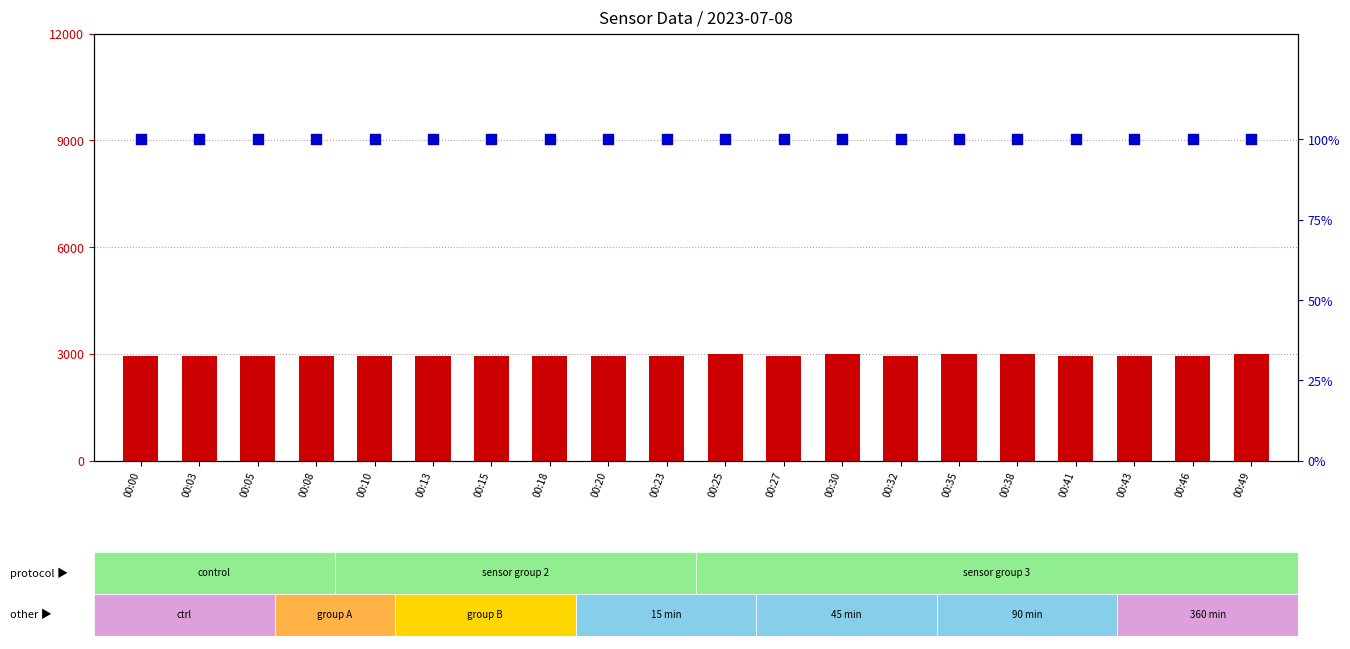

Which series contains the highest Y value?

Max_cycle (scaled)